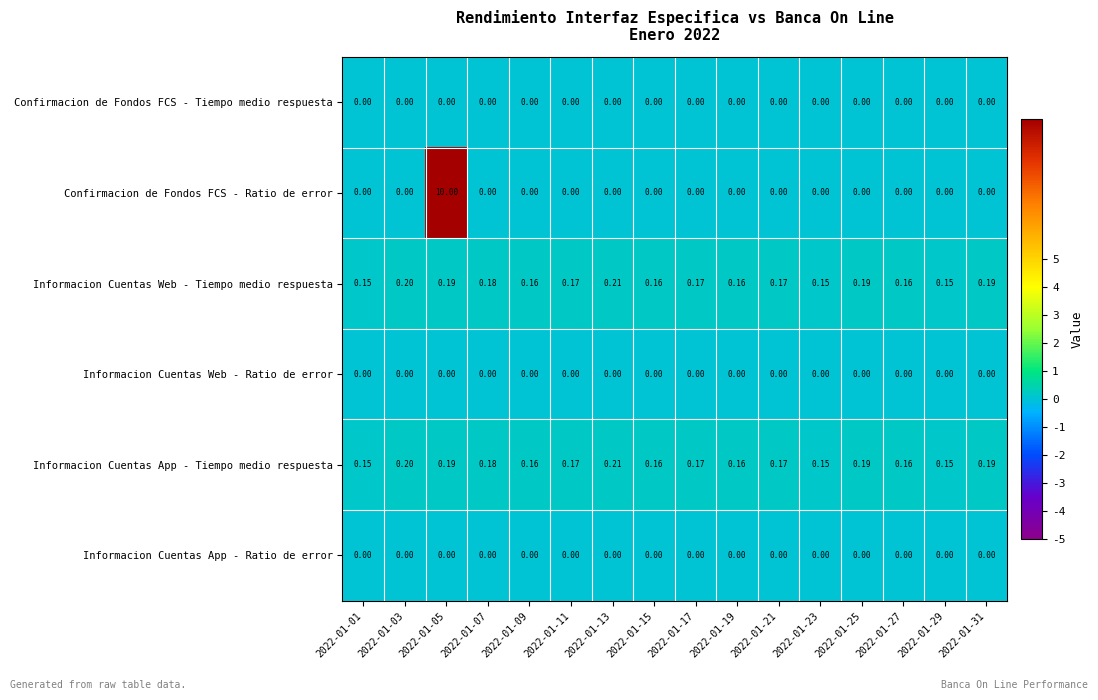

Which series has the largest range (max minus min)?

Confirmacion de Fondos FCS - Ratio de error